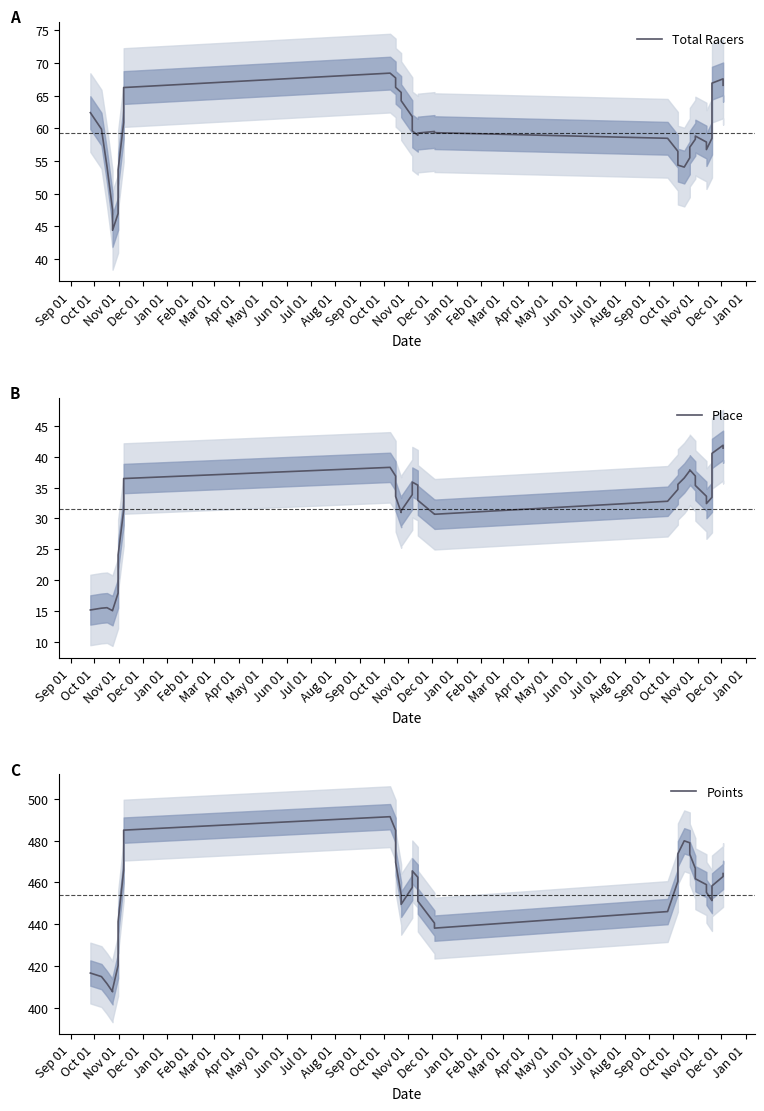

Count the number of categories in the chart.

35